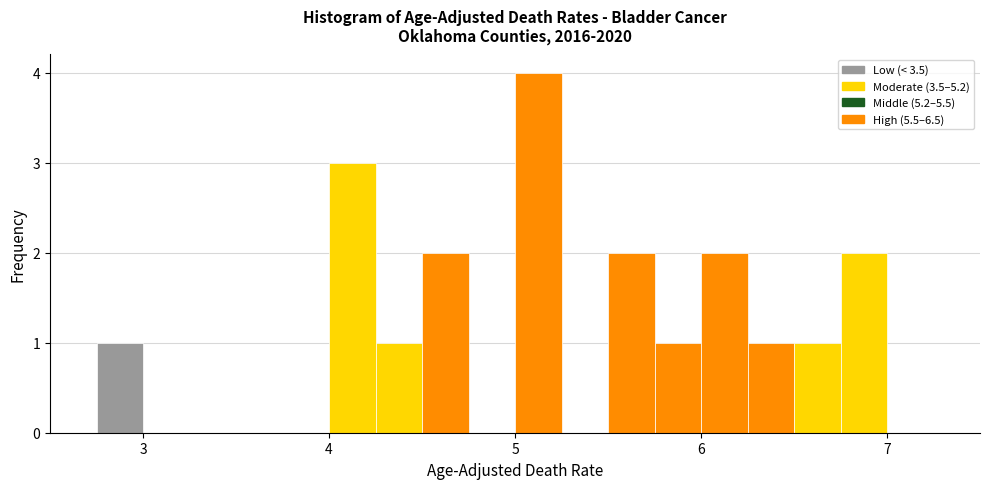

Around what value on the x-axis is the tallest bar? Give the approximate position of its centre, as read against the axis.

5.1